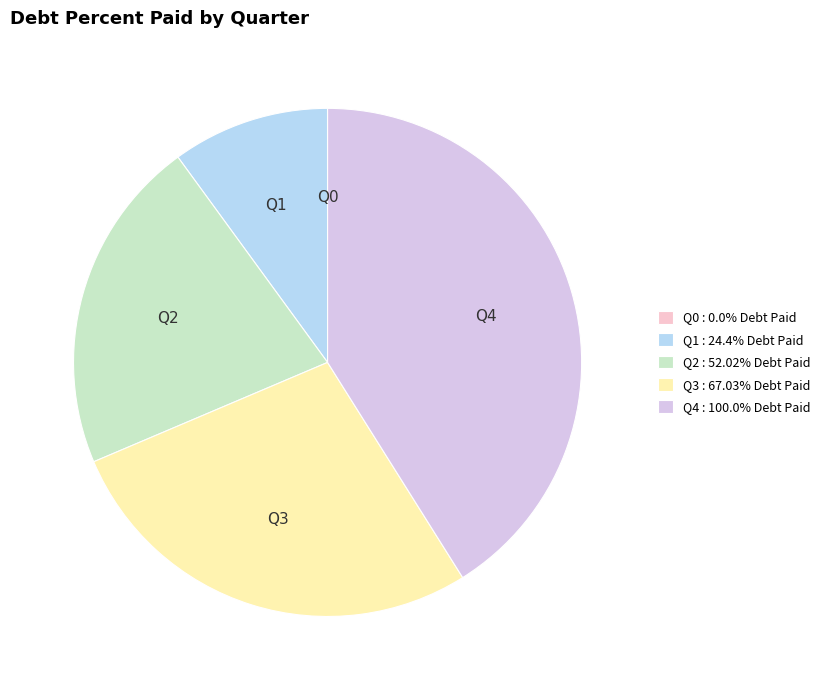

Does Q3 account for over 50% of the chart?

No